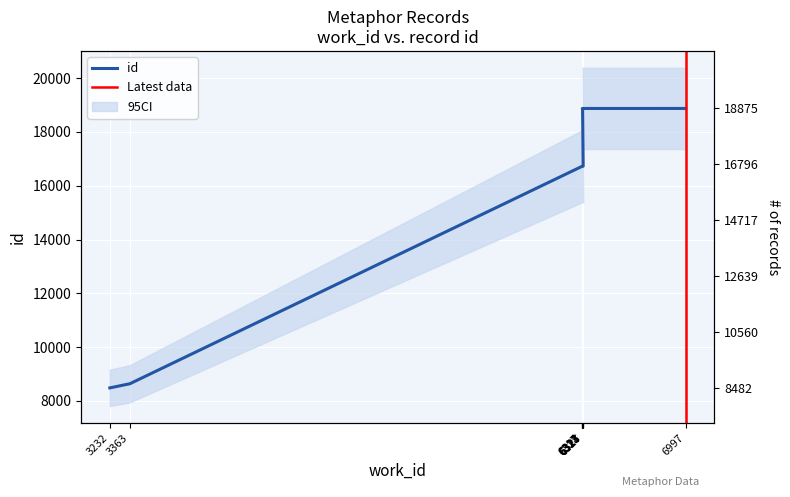

Approximately how many times larger is the value at 6321 compared to 3232?

2.2